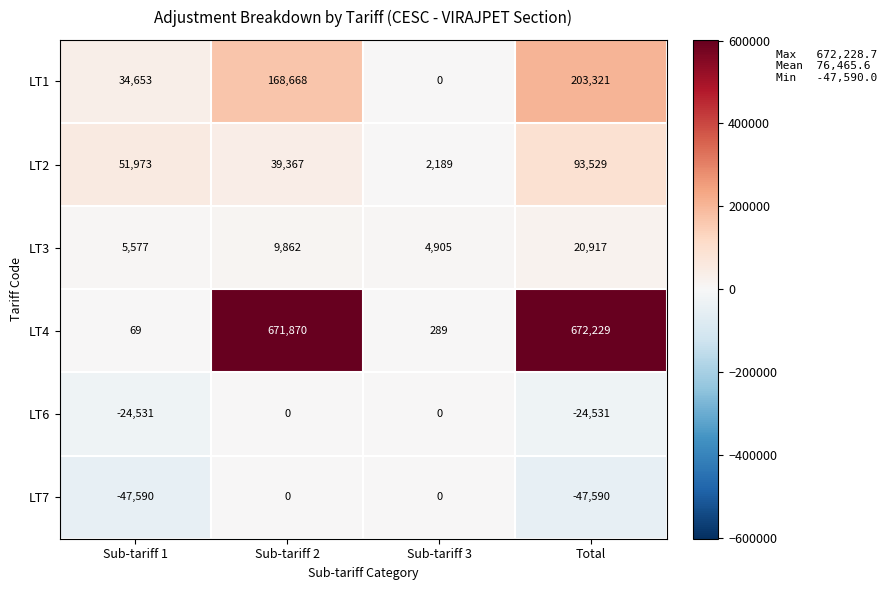

At how many categories does at least one series exceed 485441?

2